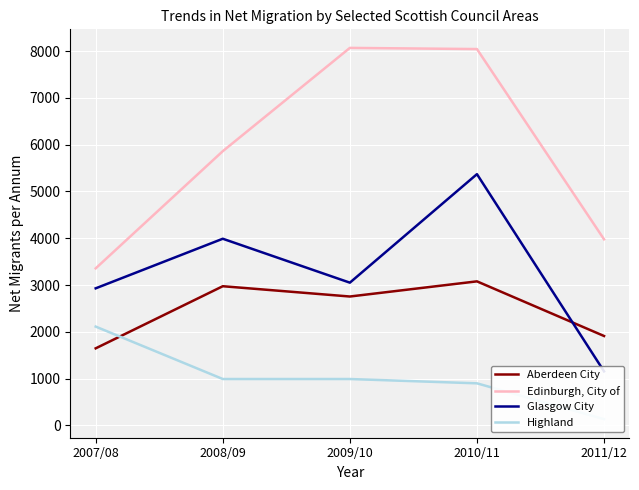

How many values in the Aberdeen City series exceed 2754?

2